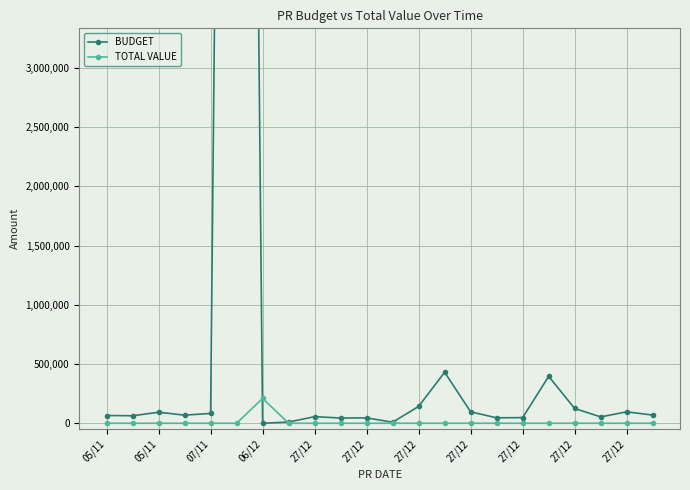

What is the highest value of the BUDGET series?

22230000